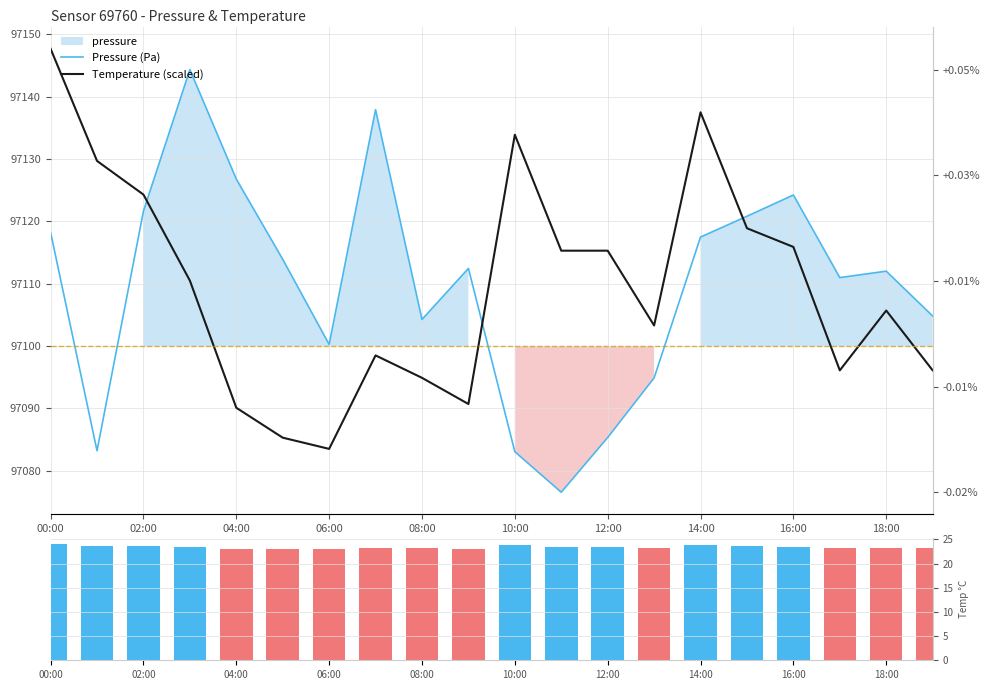

Which series has the widest spread of values?

Pressure (Pa)